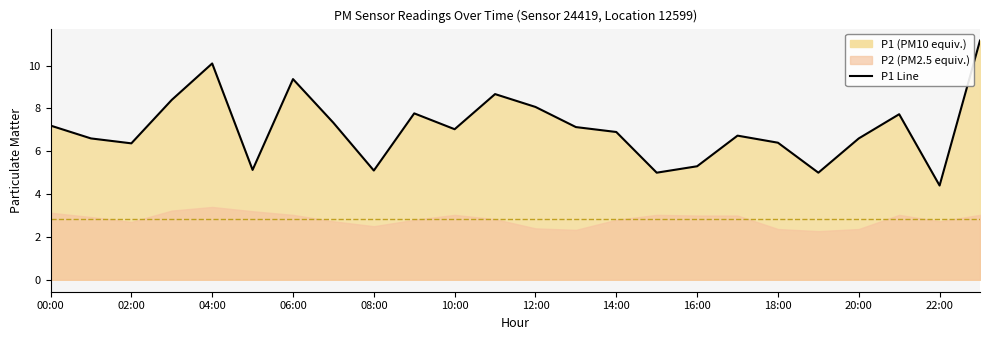

What is the greatest value displayed?

11.2